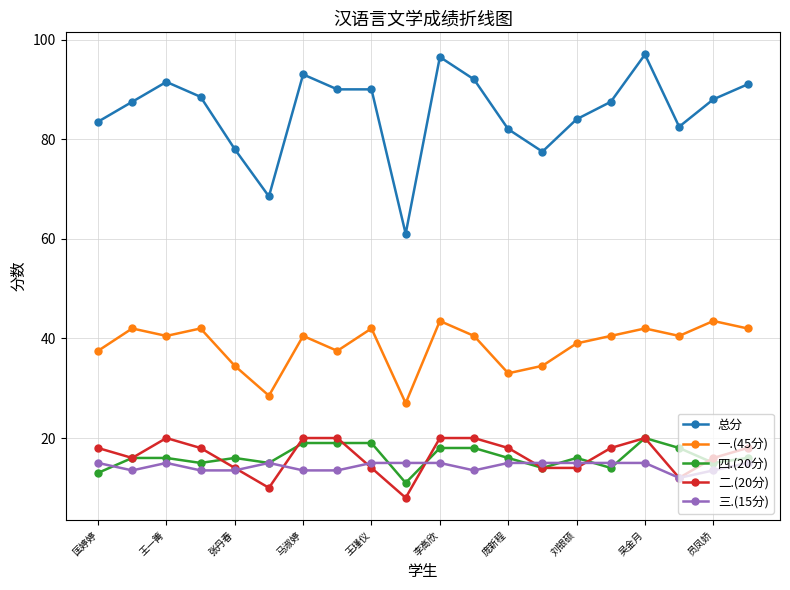

Which series has the widest spread of values?

总分